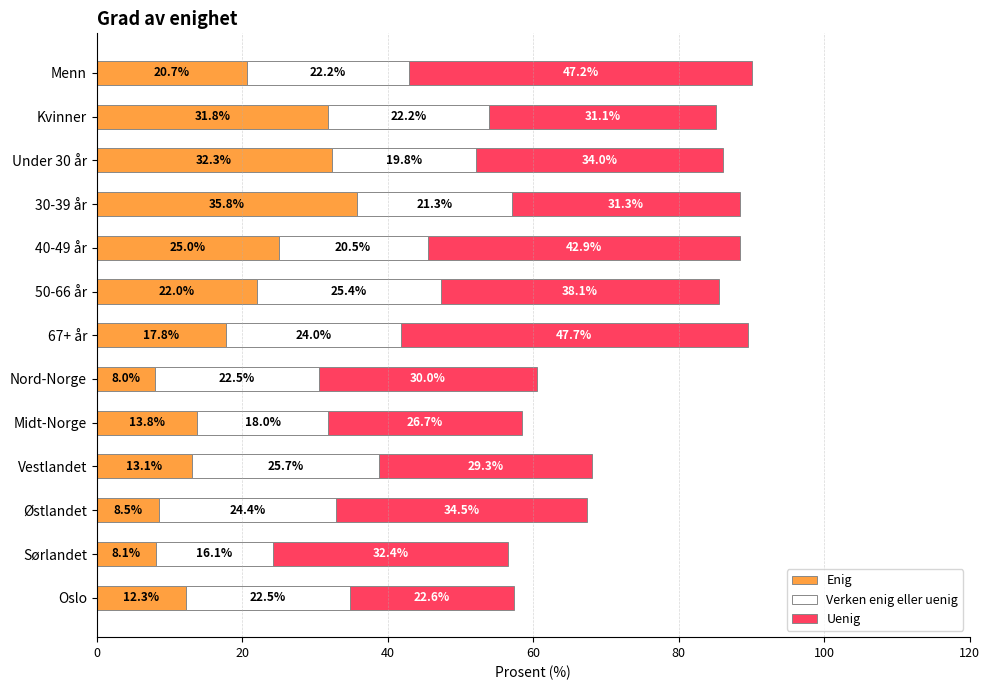

Is it true that Enig equals 13.1 at Vestlandet?

True